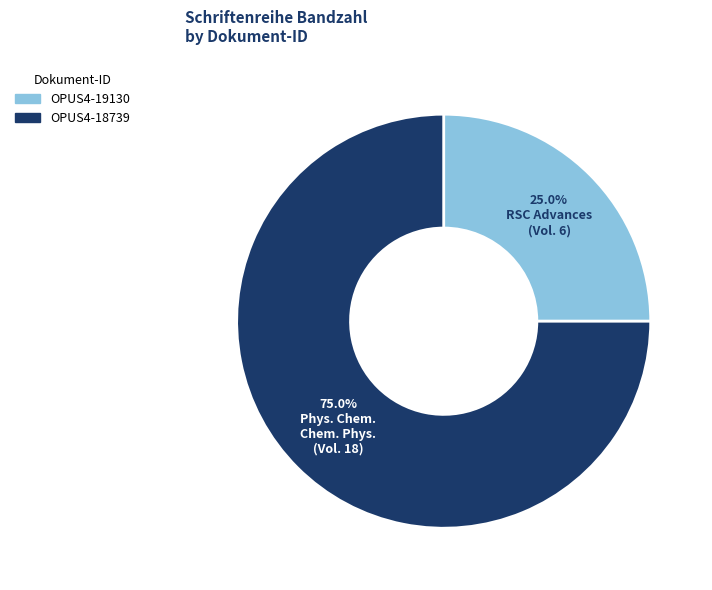

Count the number of slices in the pie.

2